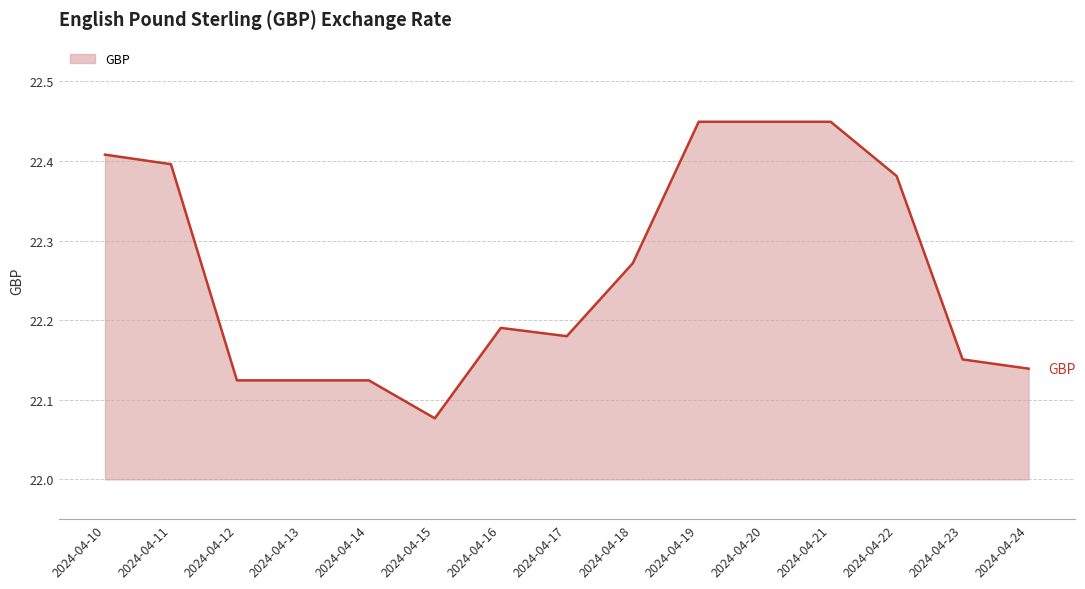

At which label is the value closest to 22?

2024-04-15